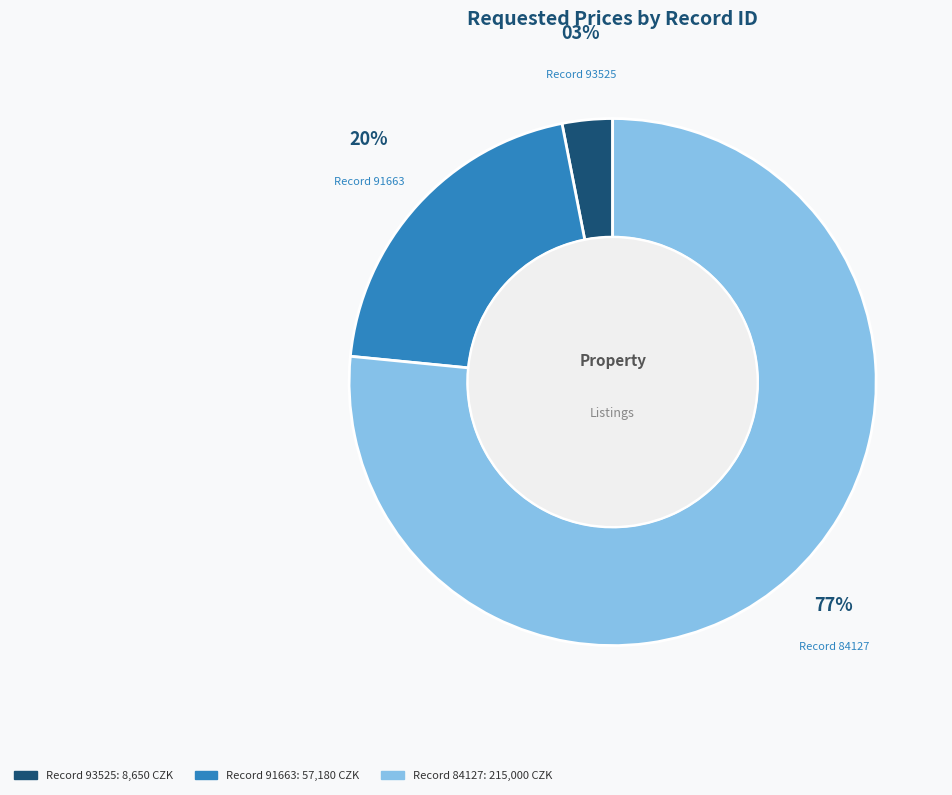

Is there any slice that represents more than half of the pie?

Yes